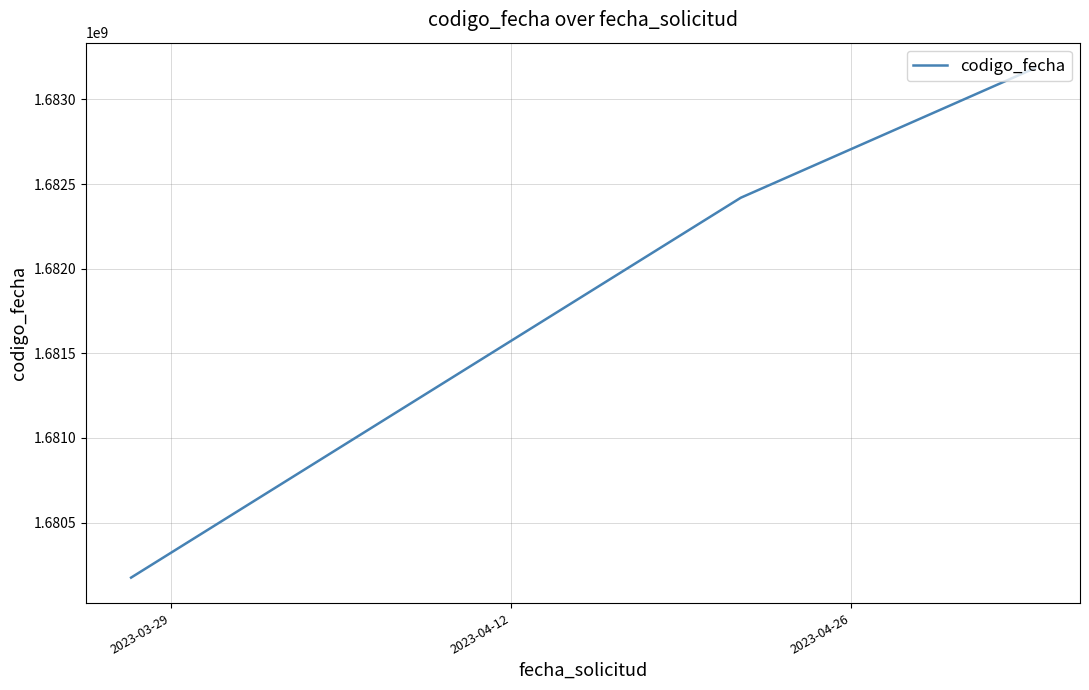

What is the difference between the maximum and minimum values?

3009981